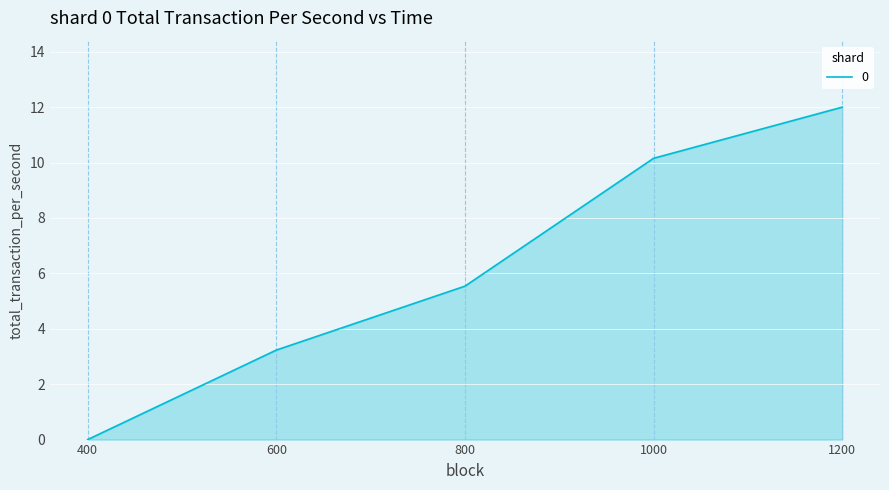

Reading left to right, transcribe all the data shown in this chart.

0.0	3.2	5.5	10.2	12.0